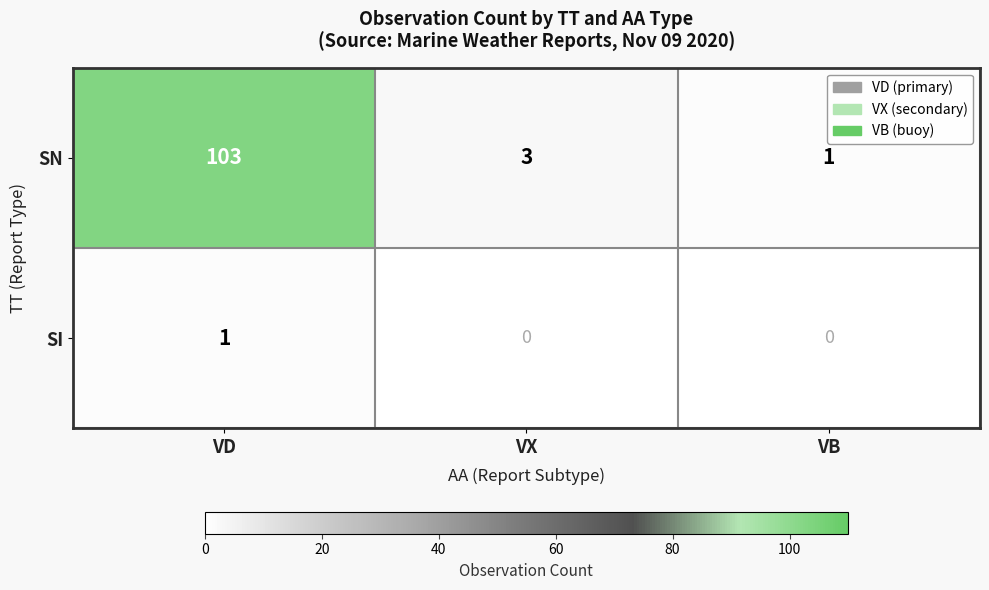

Where does the SN series first go above 3?

VD